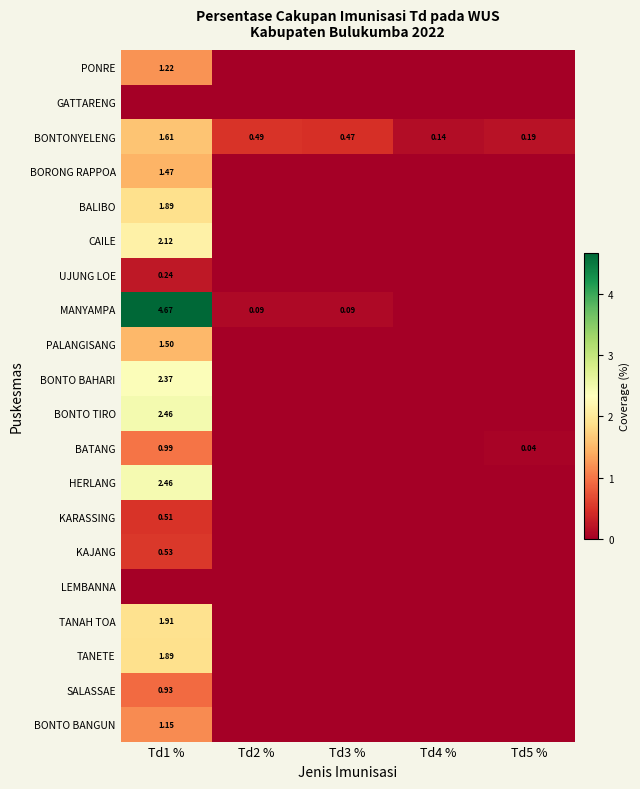

At which category is the sum across all series the highest?

Td1 %